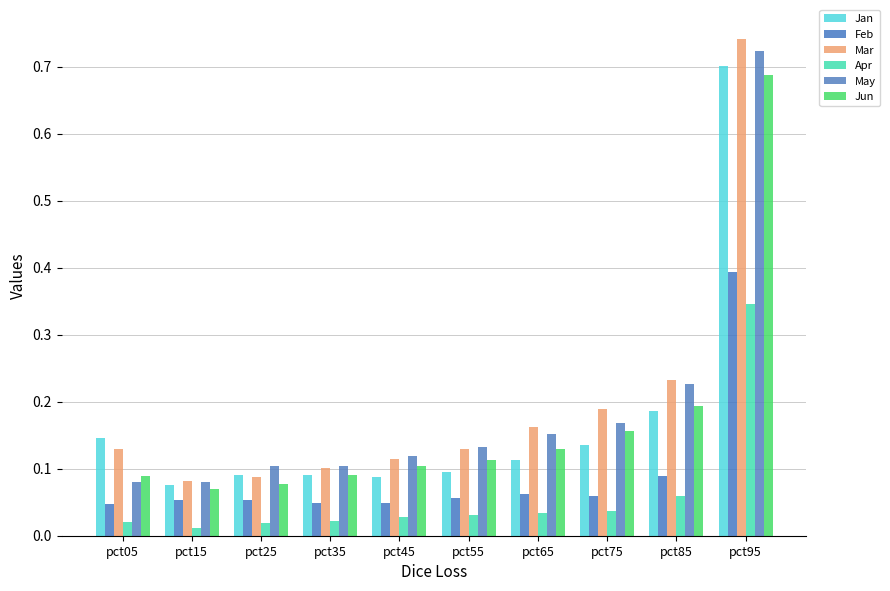

Which series changed the most between pct25 and pct35?

Mar